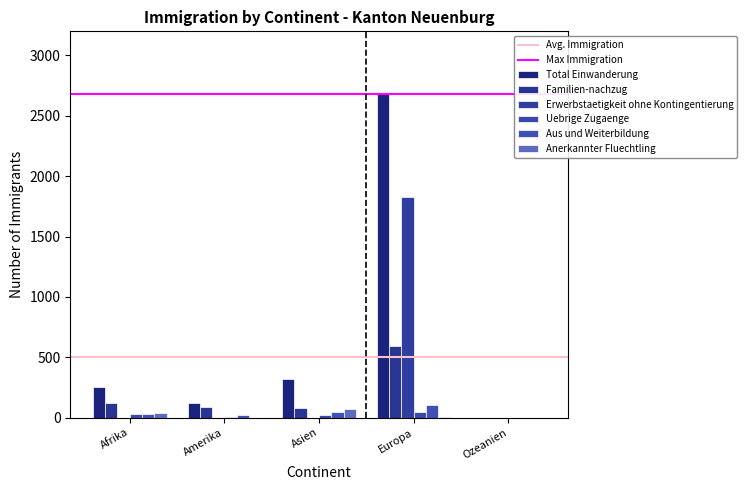

How many series are shown in this chart?

6